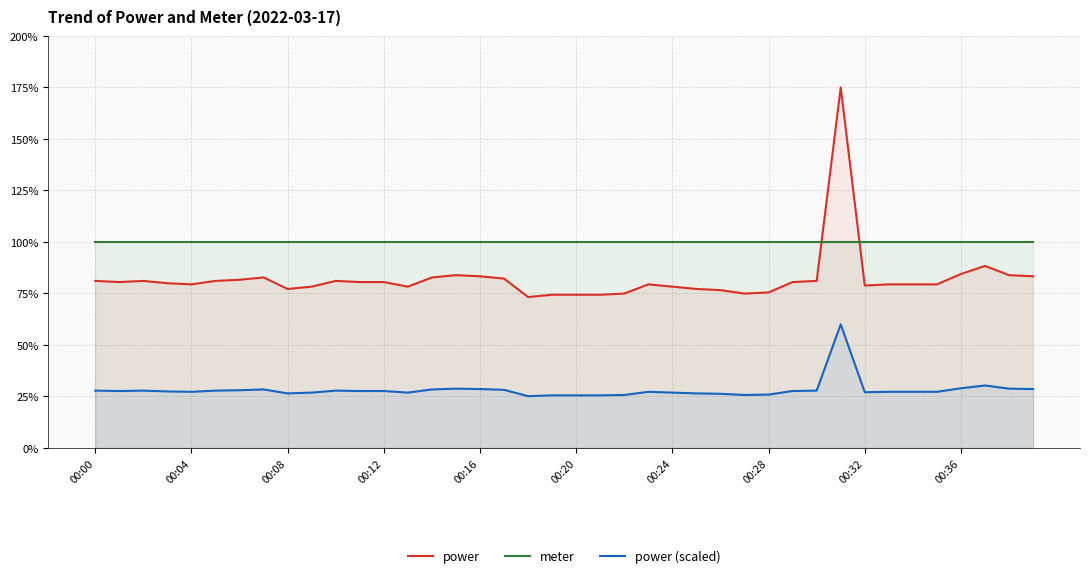

Rank the series at 37 from lowest to highest value.

power (scaled), power, meter